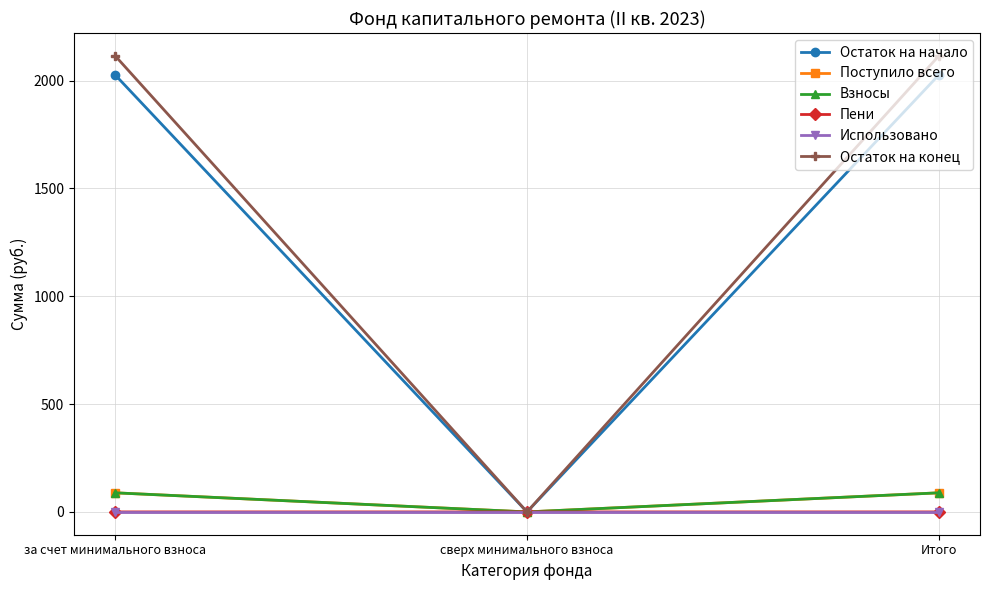

Is the value of Остаток на начало at Итого greater than the value of Поступило всего at Итого?

Yes